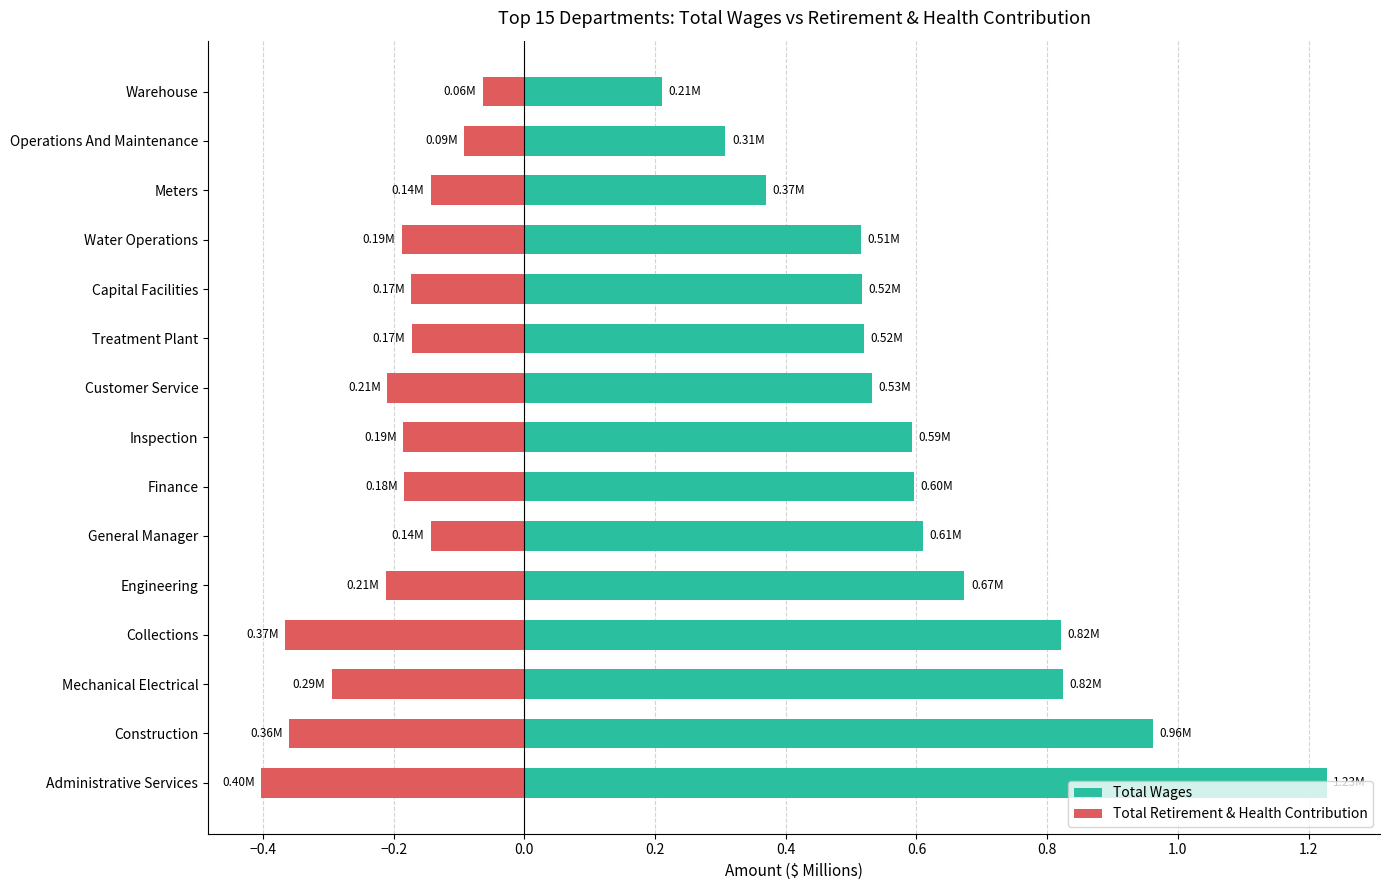

Is the value of Total Retirement & Health Contribution at Construction greater than the value of Total Wages at Finance?

No